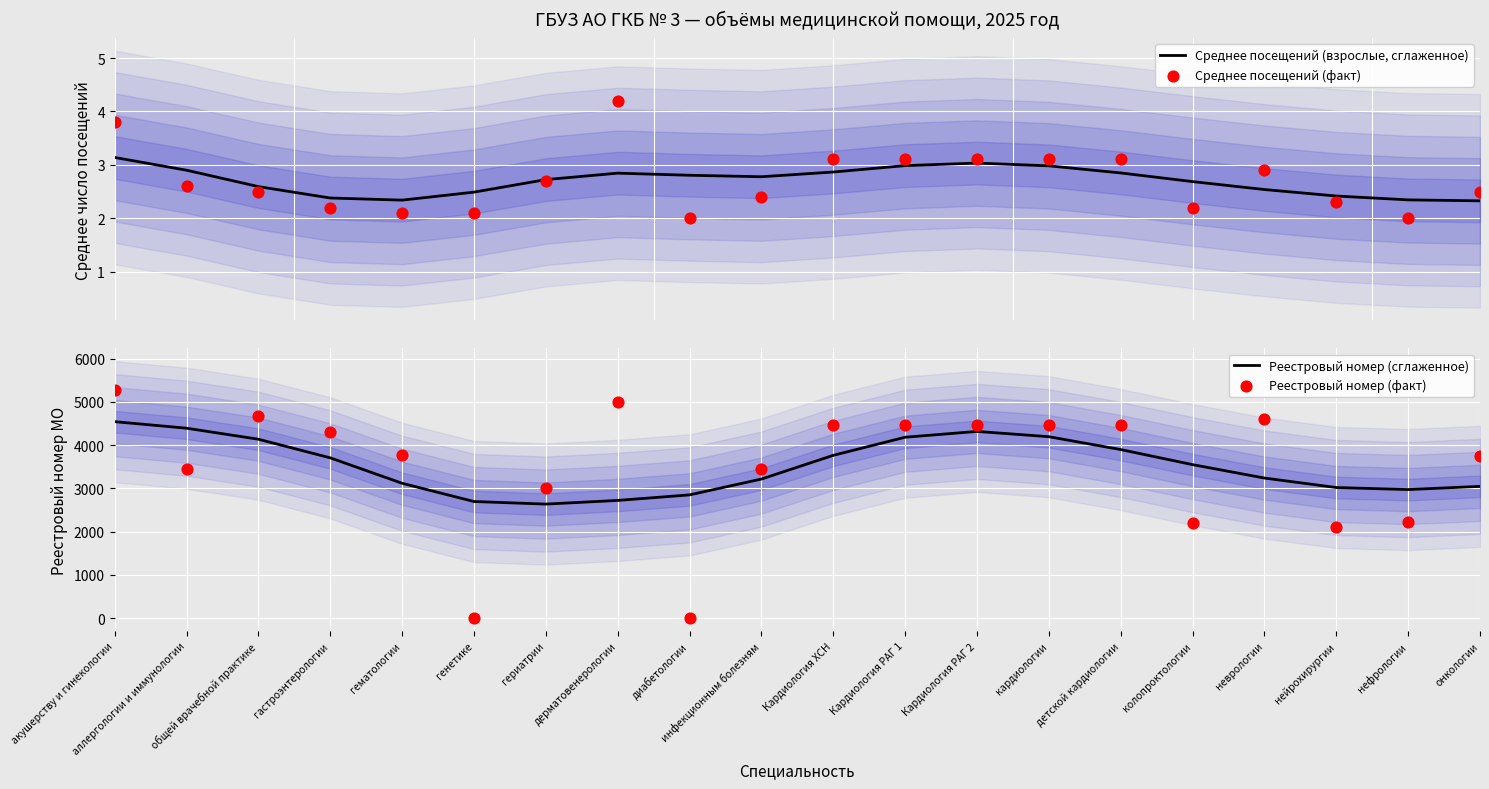

At which category is the sum across all series the highest?

акушерству и гинекологии